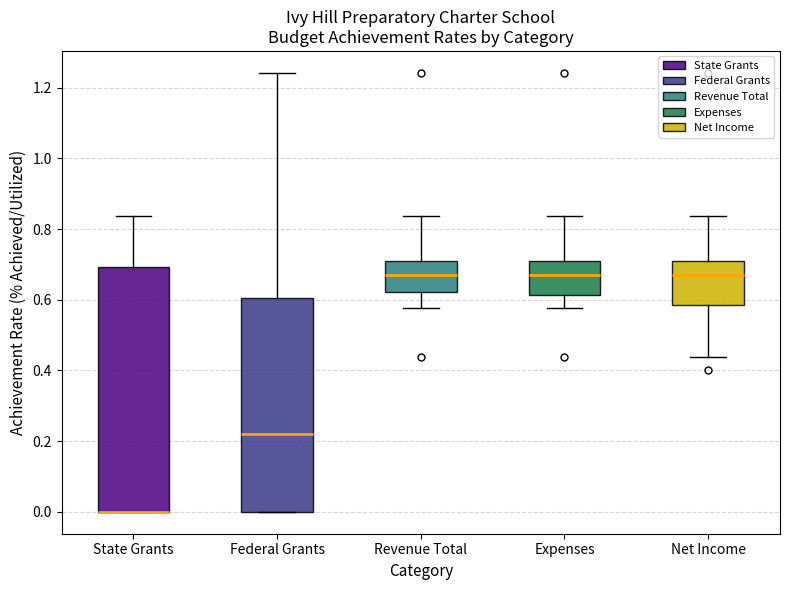

Which box is the tallest, from its lower edge to its upper edge?

State Grants